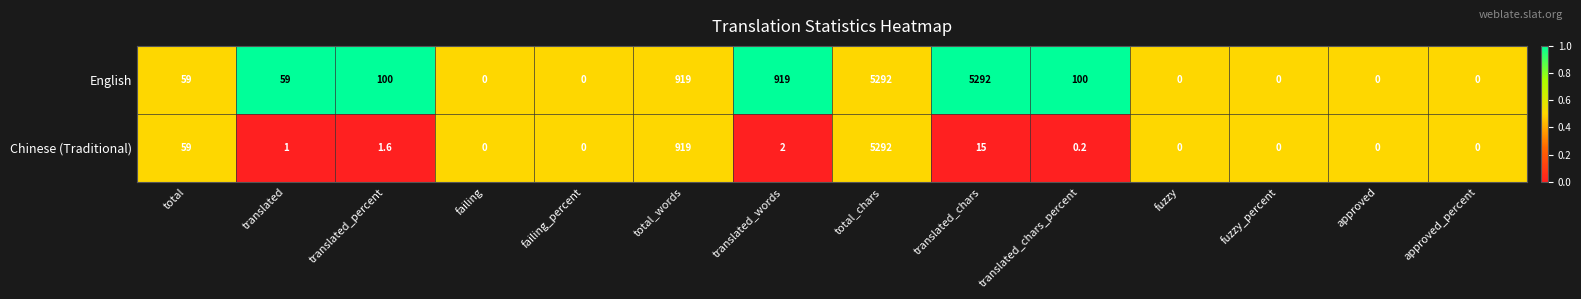

Which series has the largest total across all categories?

English